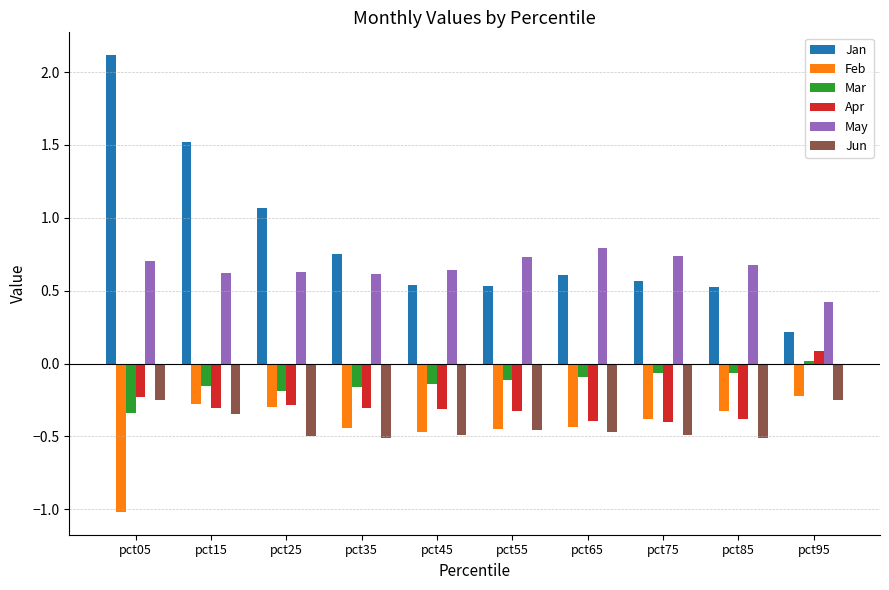

What is the difference between the second highest and second lowest values in the Jan series?

1.0